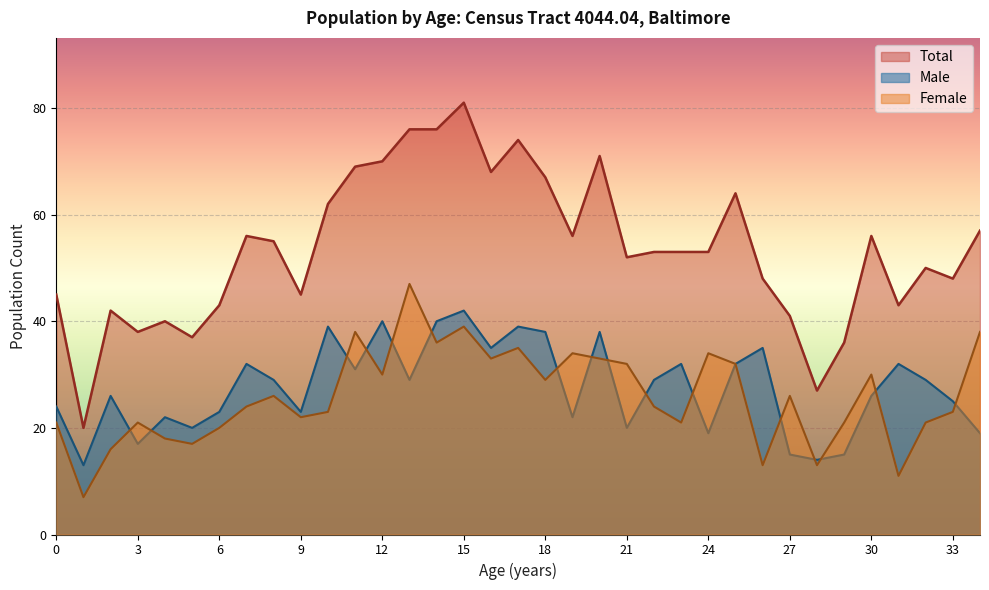

What is the value of the Male point at the 31st from the left?

26